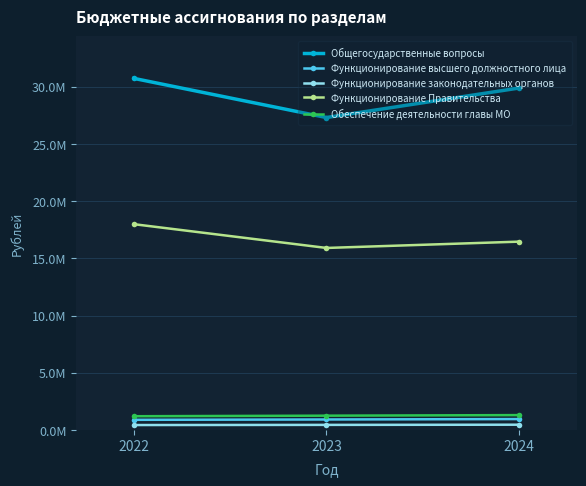

At which label does Функционирование высшего должностного лица first exceed 913980?

2024